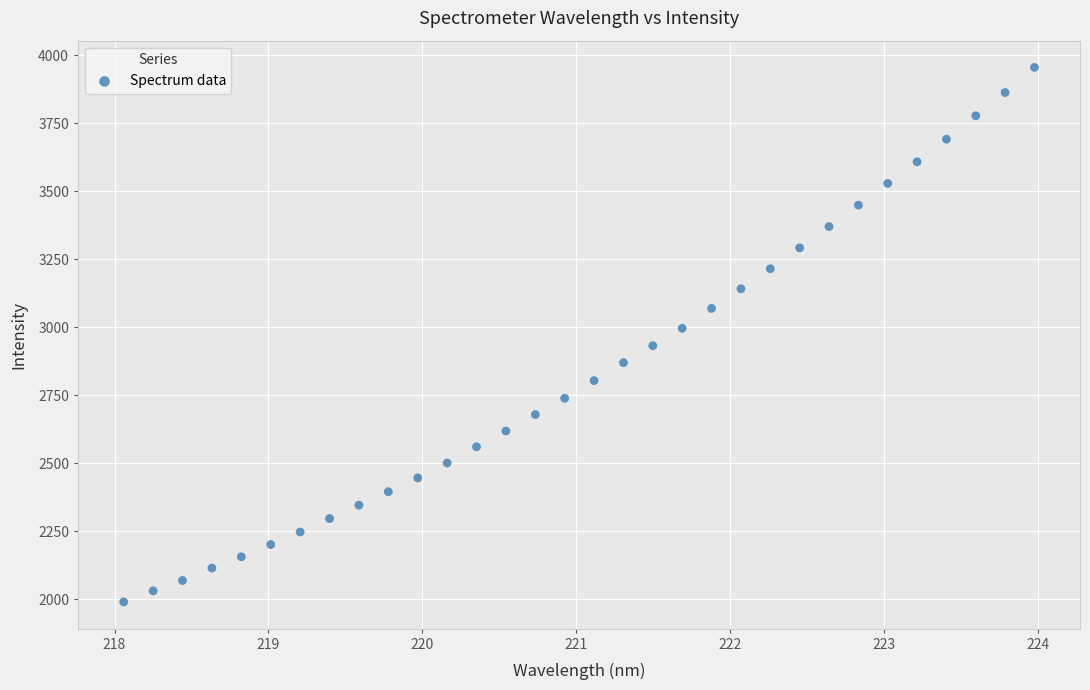

What is the range of Y values (max minus min)?

1965.0